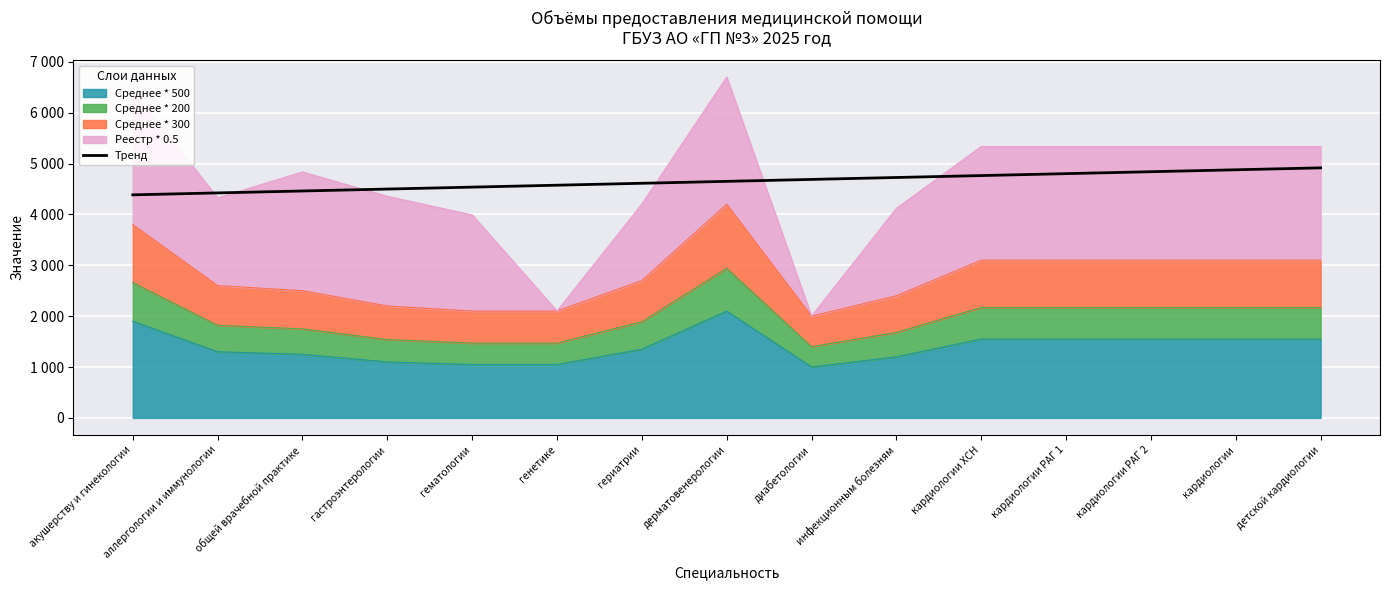

How many lines are shown in the chart?

1